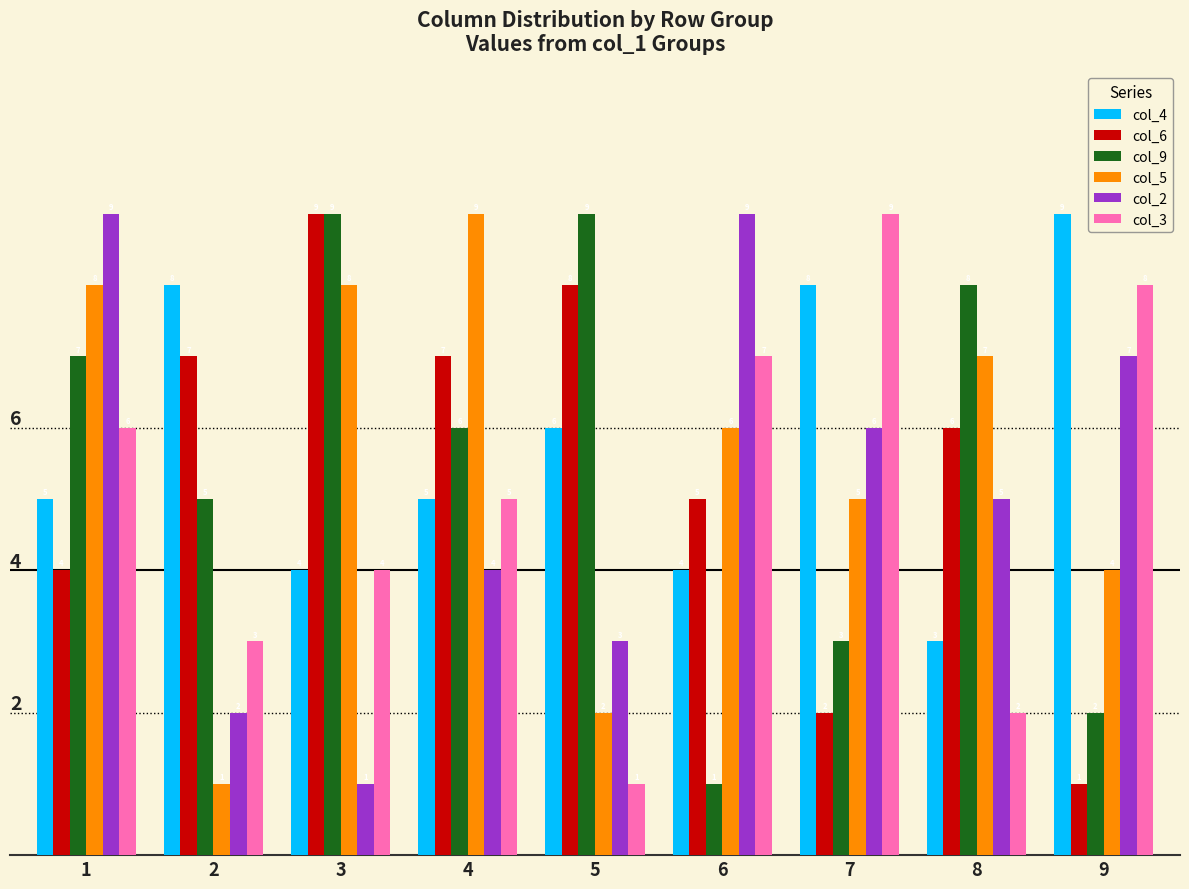

Where does the col_2 series first go above 5?

1